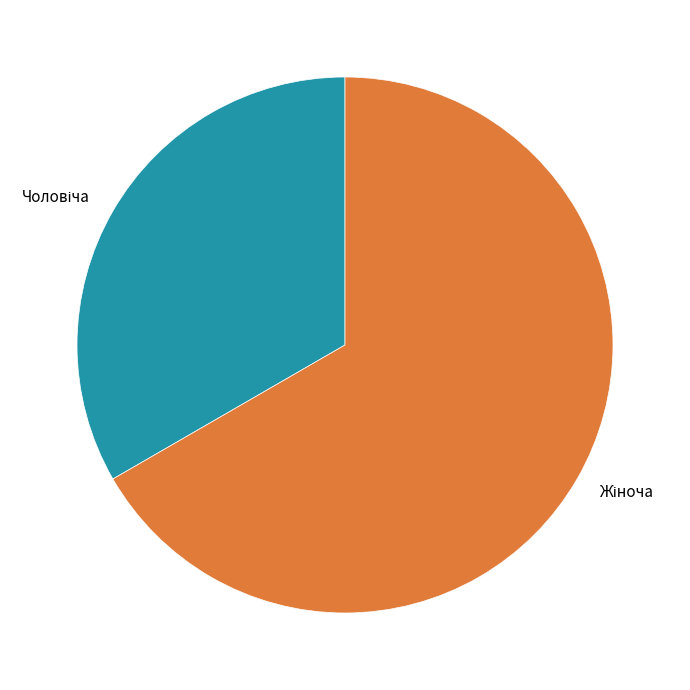

Is there any slice that represents more than half of the pie?

Yes